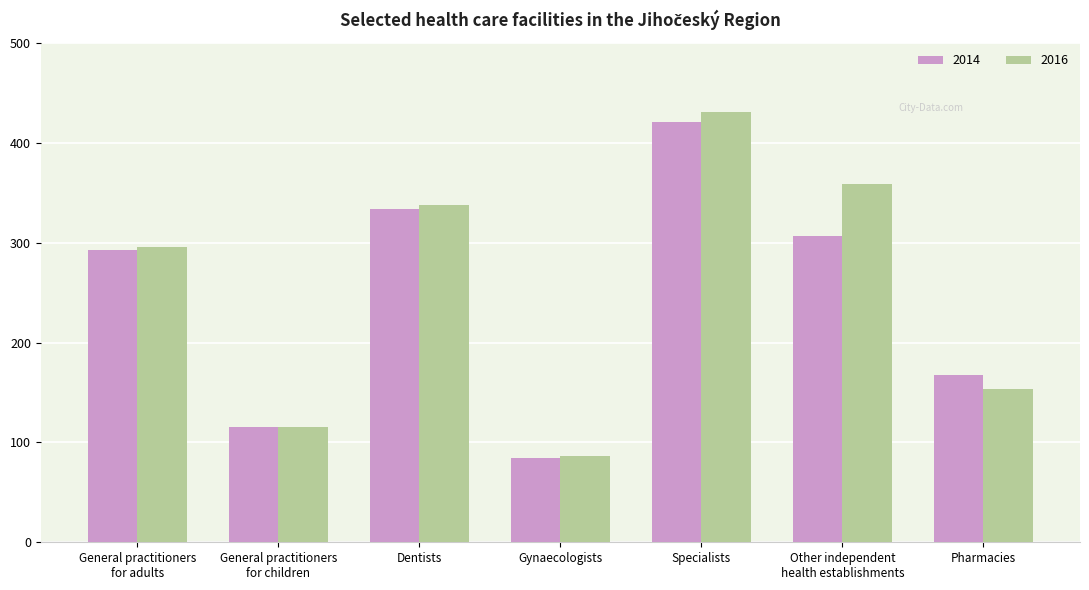

Which series has the largest range (max minus min)?

2016